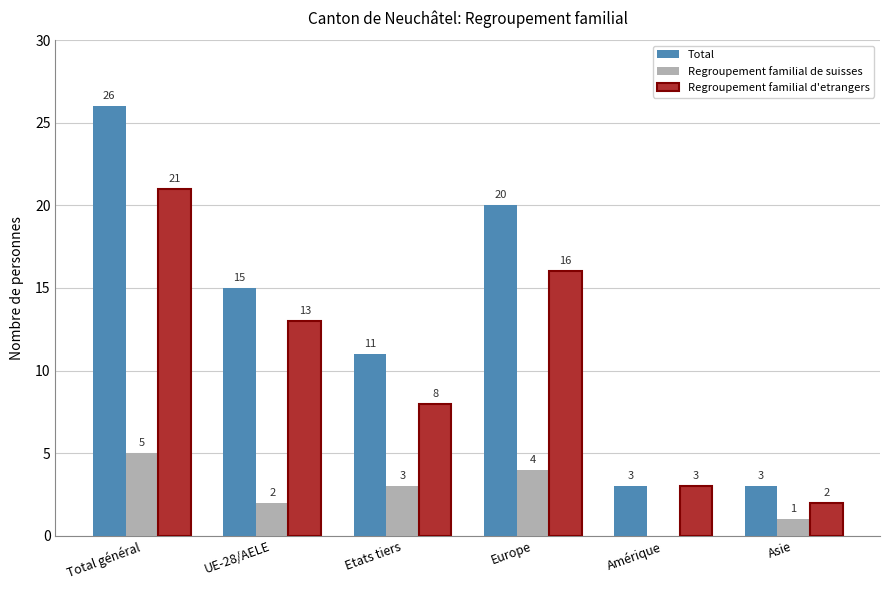

Reading left to right, what are all the values shown in this chart?

Total: Total général=26	UE-28/AELE=15	Etats tiers=11	Europe=20	Amérique=3	Asie=3
Regroupement familial de suisses: Total général=5	UE-28/AELE=2	Etats tiers=3	Europe=4	Amérique=0	Asie=1
Regroupement familial d'etrangers: Total général=21	UE-28/AELE=13	Etats tiers=8	Europe=16	Amérique=3	Asie=2